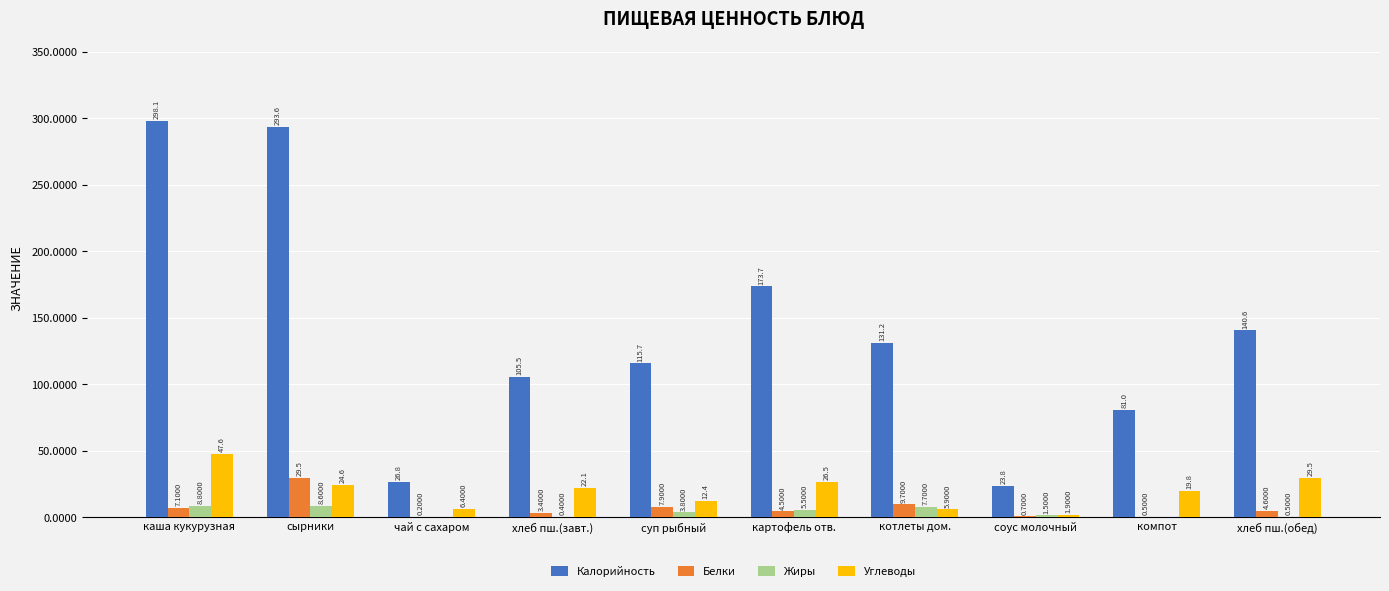

How many groups of bars are there?

10